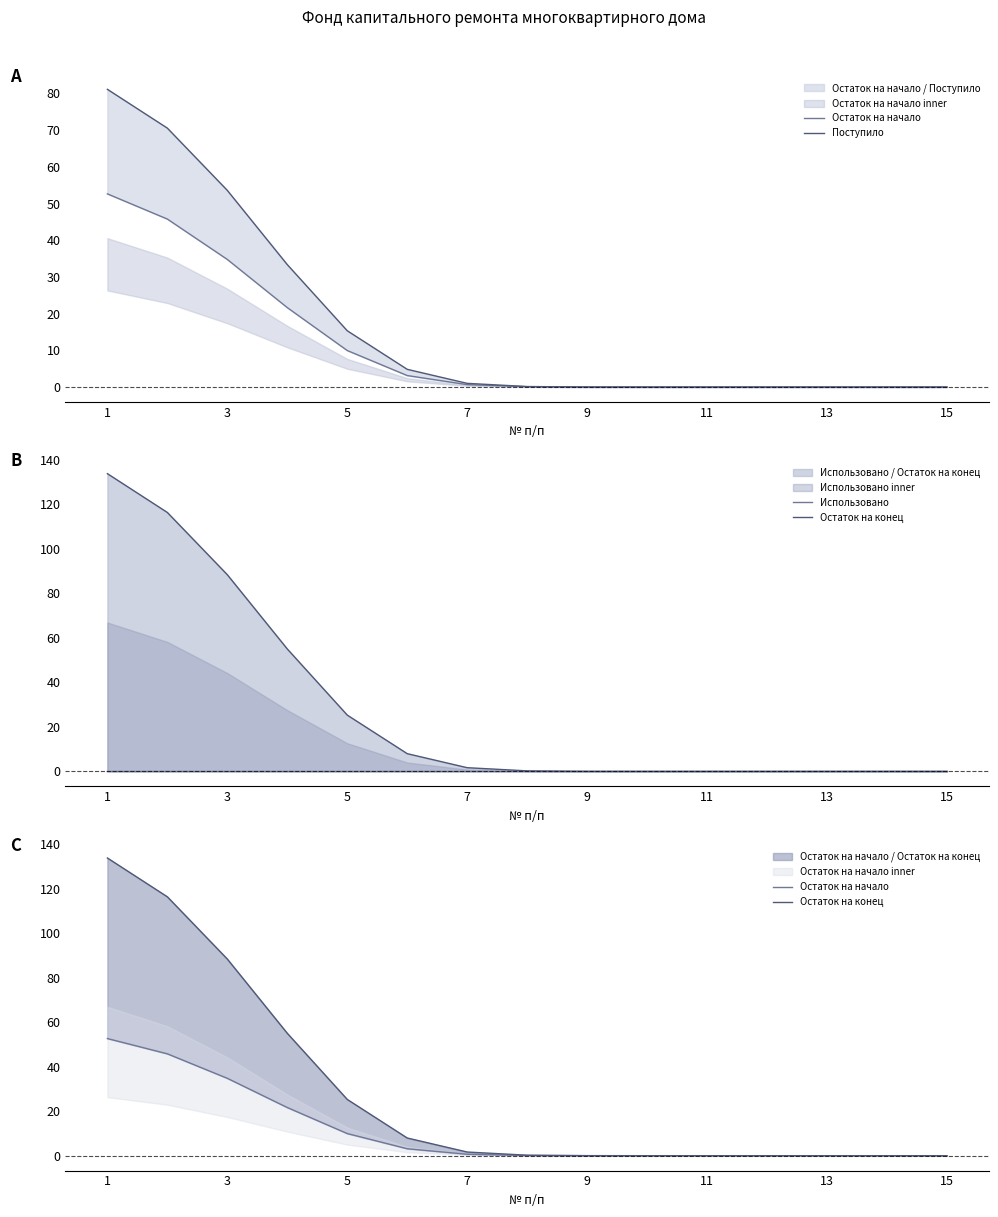

Rank the series at 11 from lowest to highest value.

Использовано, Остаток на начало, Поступило, Остаток на конец